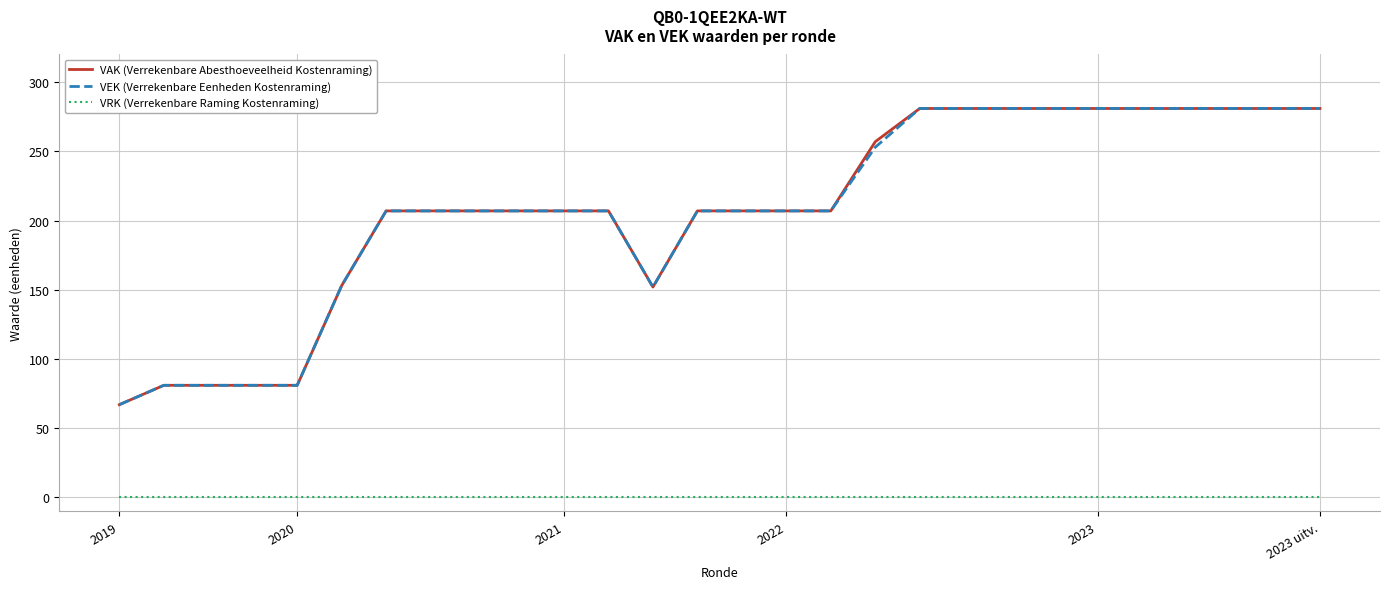

What is the greatest value displayed?

281